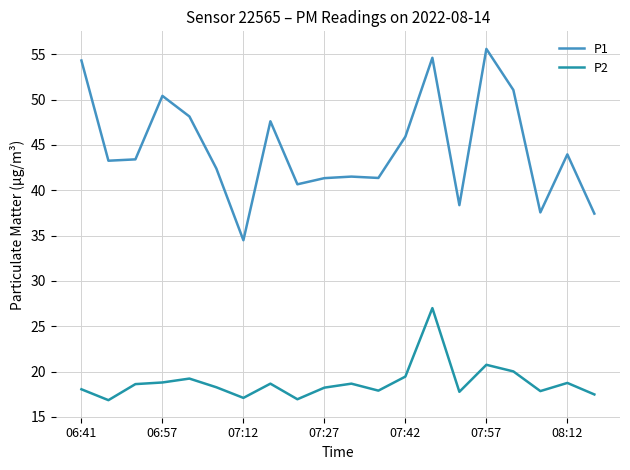

Rank the series by their average value, from highest to lowest.

P1, P2